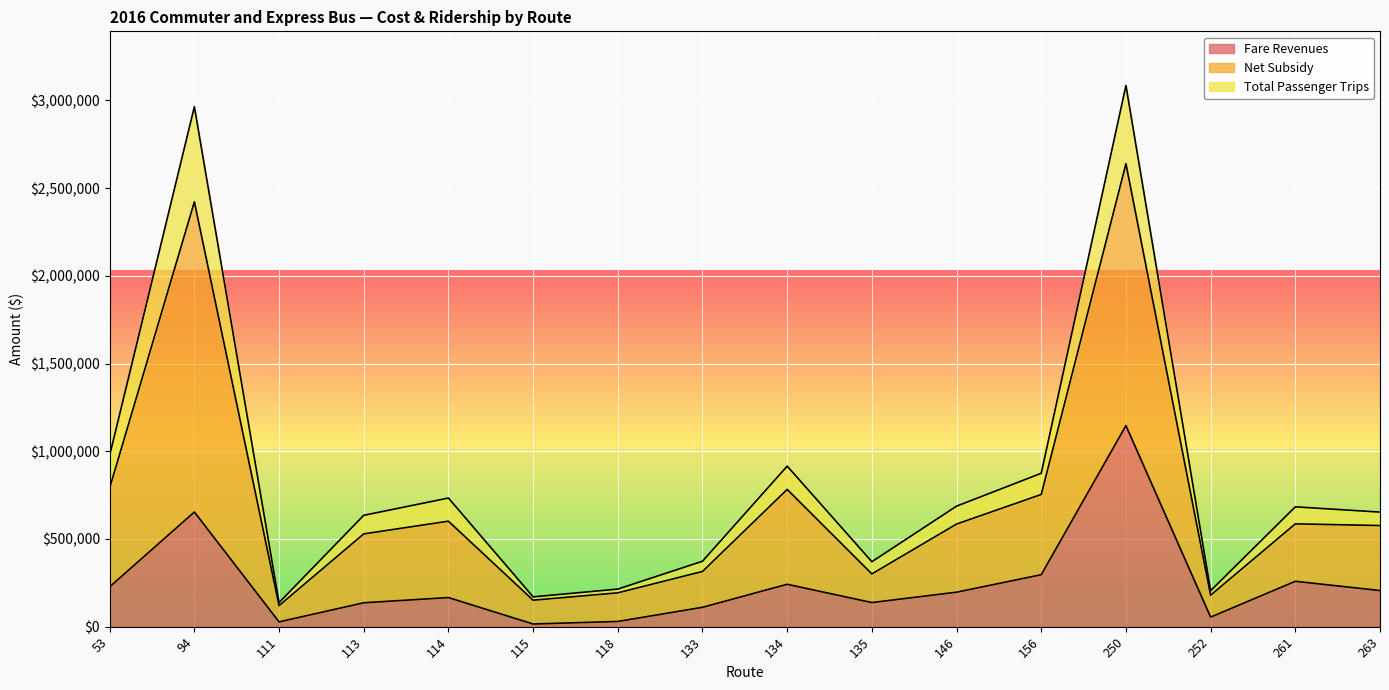

Between 156 and 252, which series saw the biggest shift?

Net Subsidy